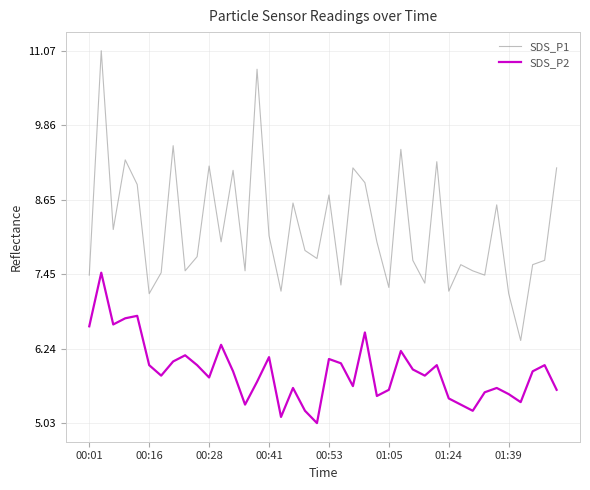

What is the lowest value of the SDS_P2 series?

5.0